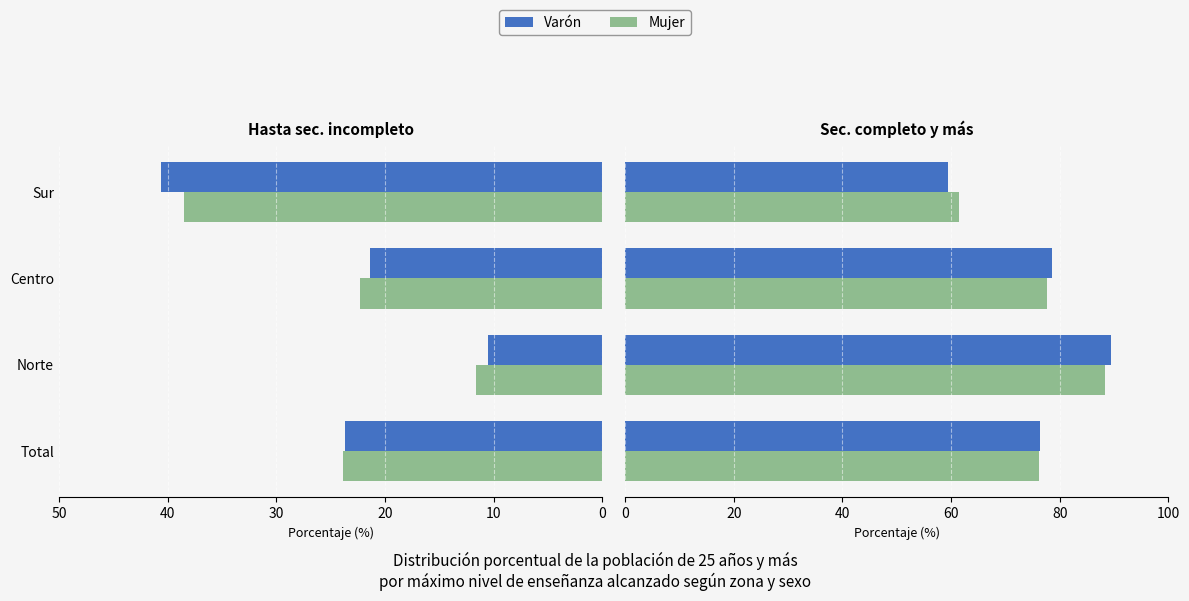

At how many categories does at least one series exceed 75?

3